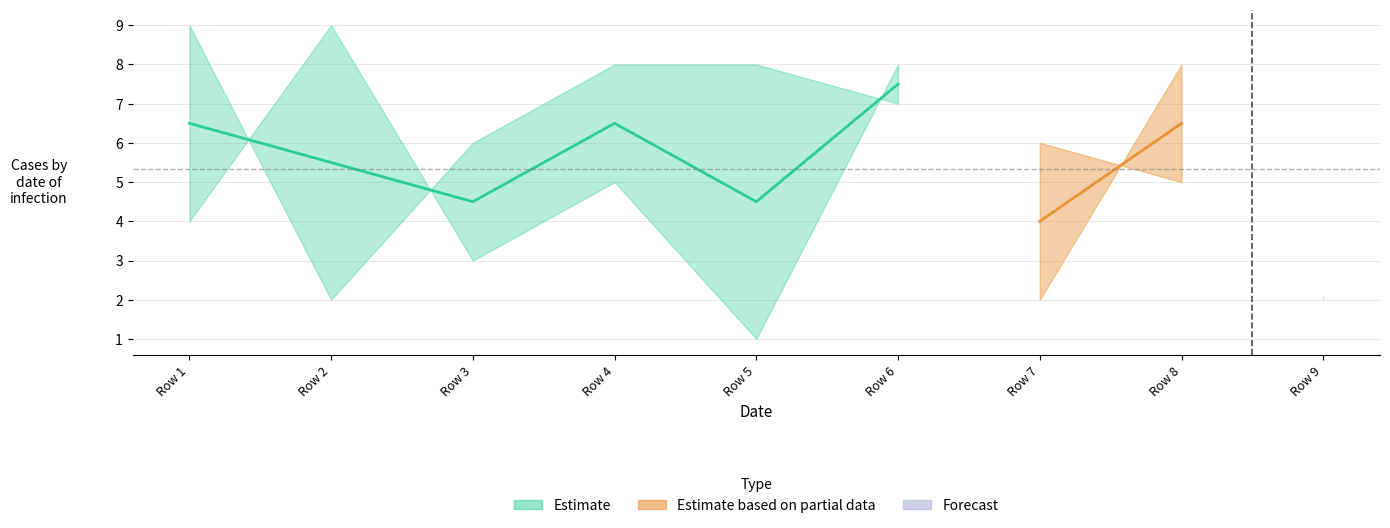

Does the chart have visible grid lines?

Yes